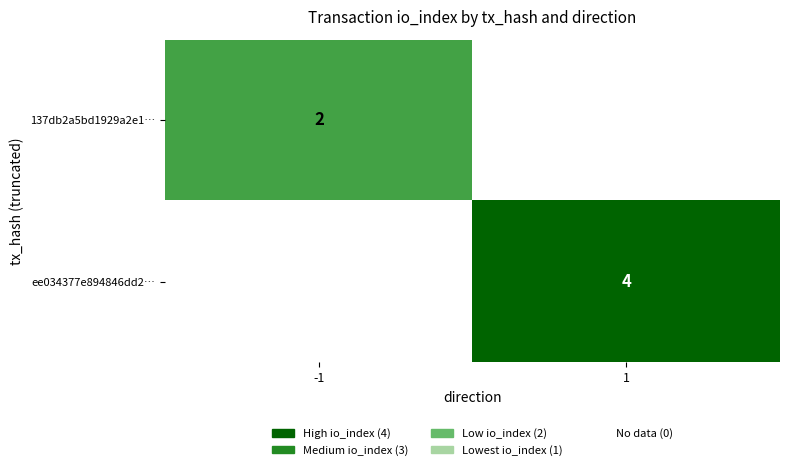

The value of ee034377e894846dd2… at 1 is 4. True or false?

True